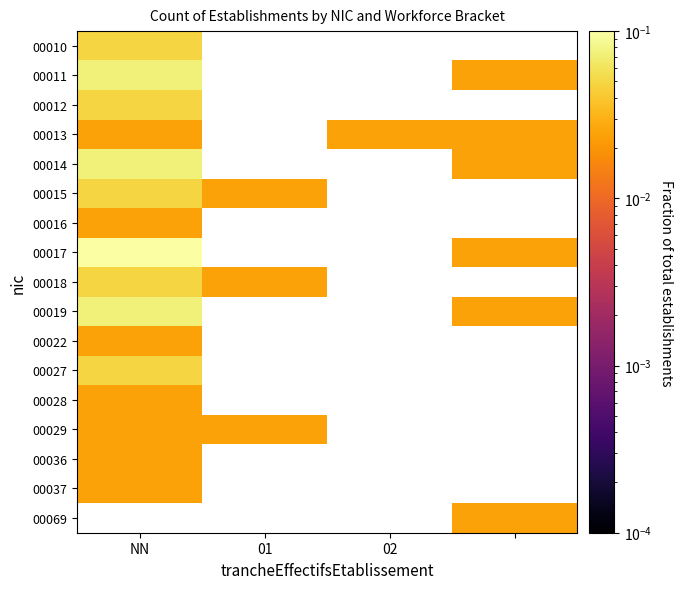

Which category has the lowest value across all series?

3